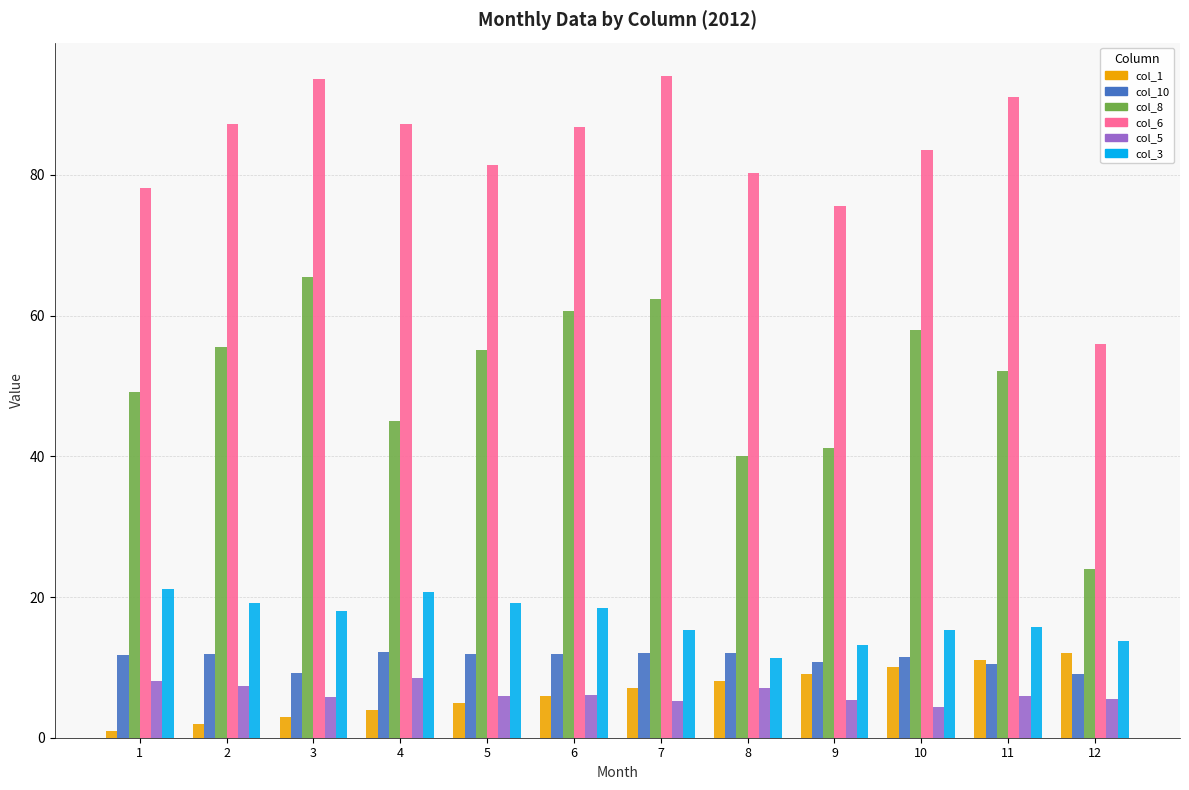

Is the value of col_6 at 8 greater than the value of col_10 at 4?

Yes